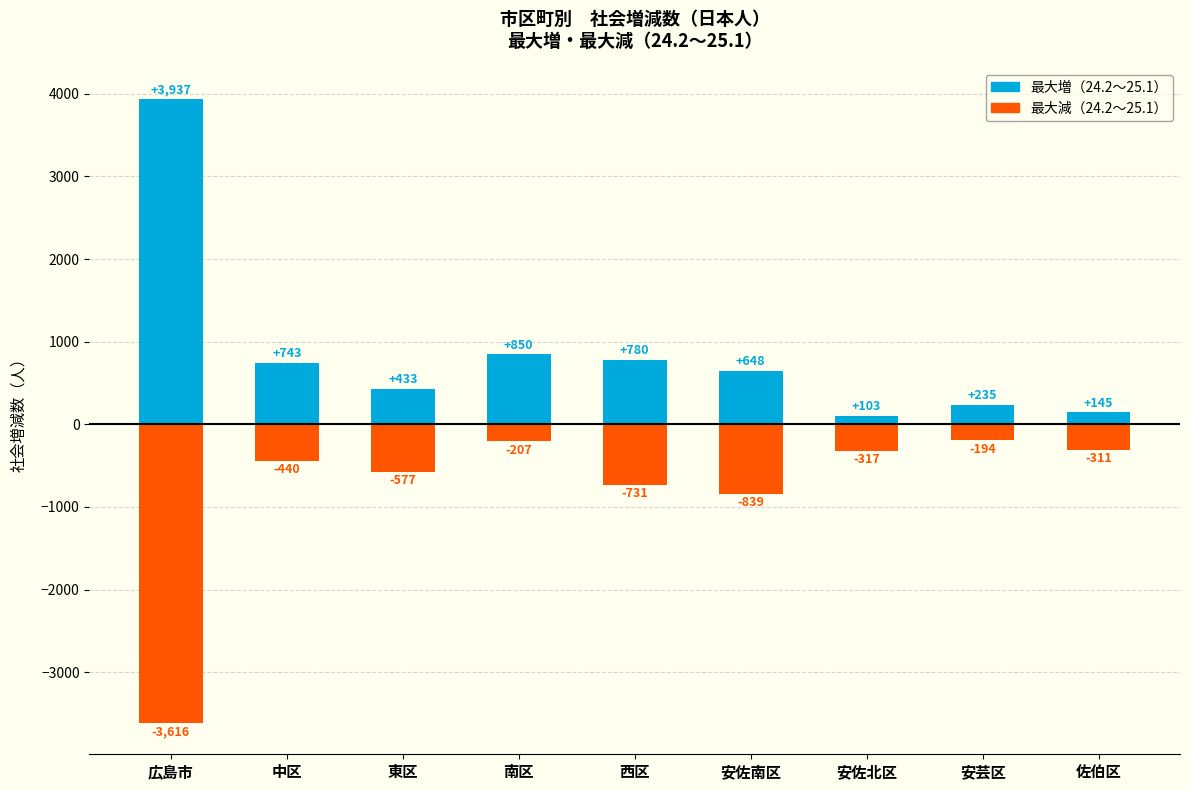

What is the difference between the second highest and minimum values in the 最大増（24.2〜25.1） series?

747